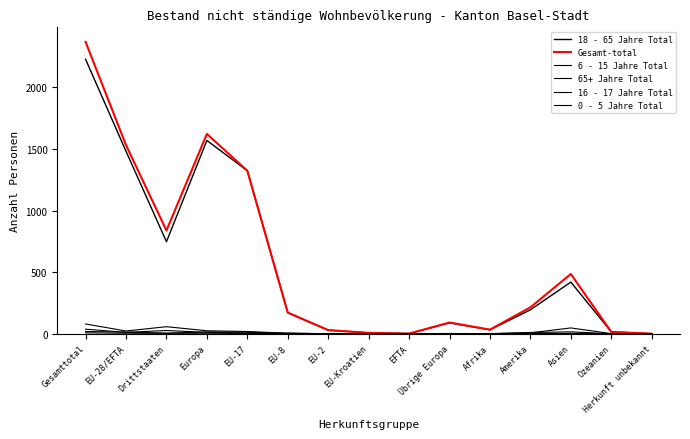

At how many categories does at least one series exceed 1432?

3